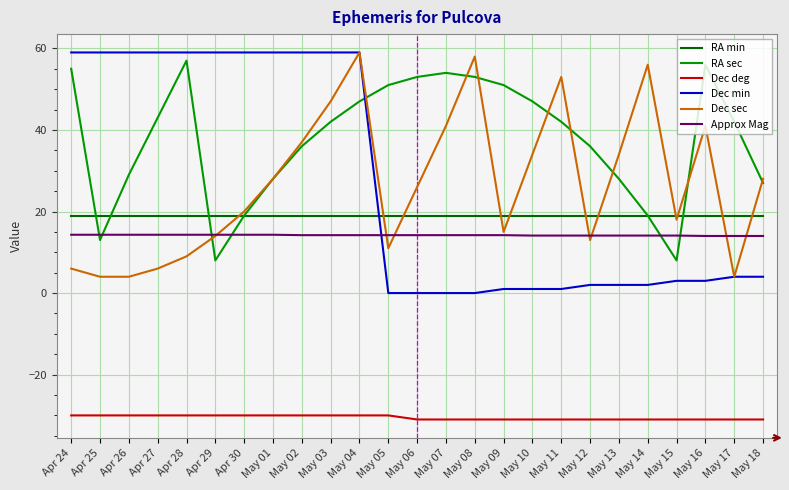

What are all the series names shown in the legend?

RA min, RA sec, Dec deg, Dec min, Dec sec, Approx Mag